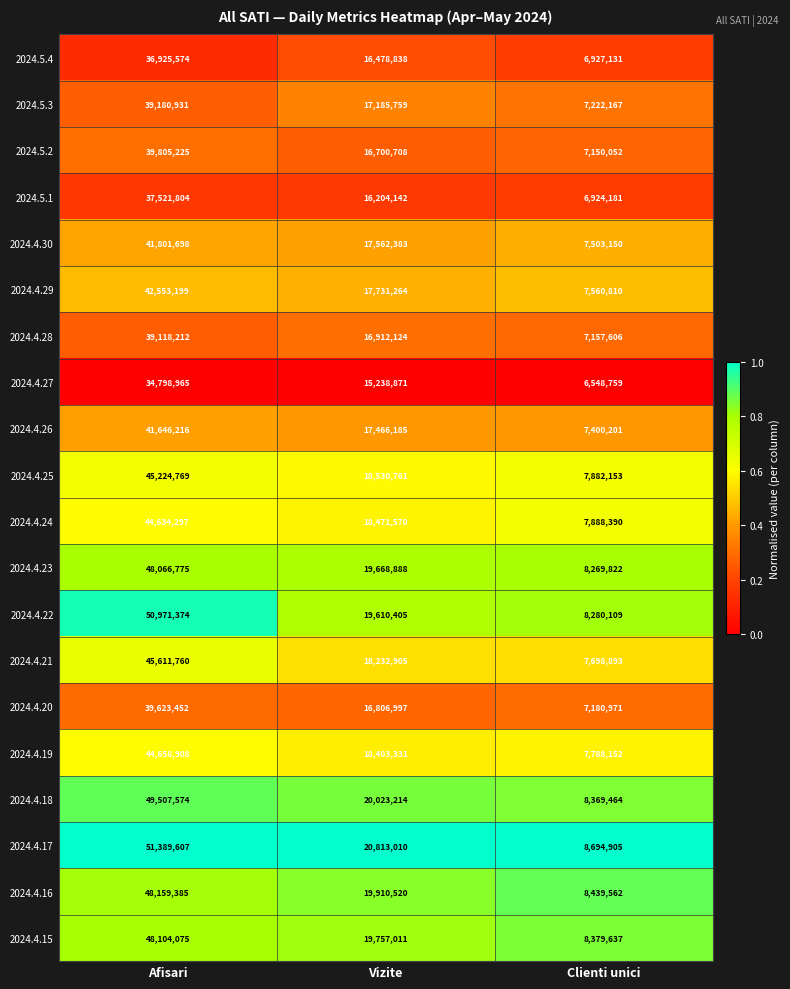

At which category does the chart reach its peak across all series?

Afisari